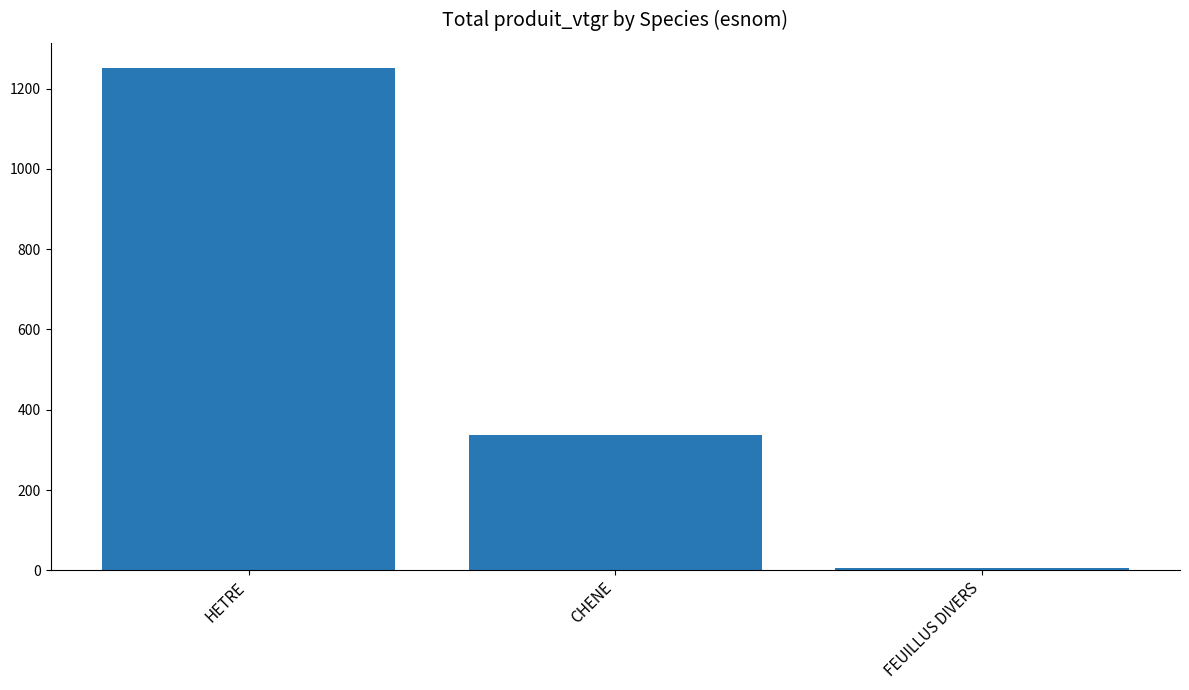

What is the label of the 1st bar from the right?

FEUILLUS DIVERS